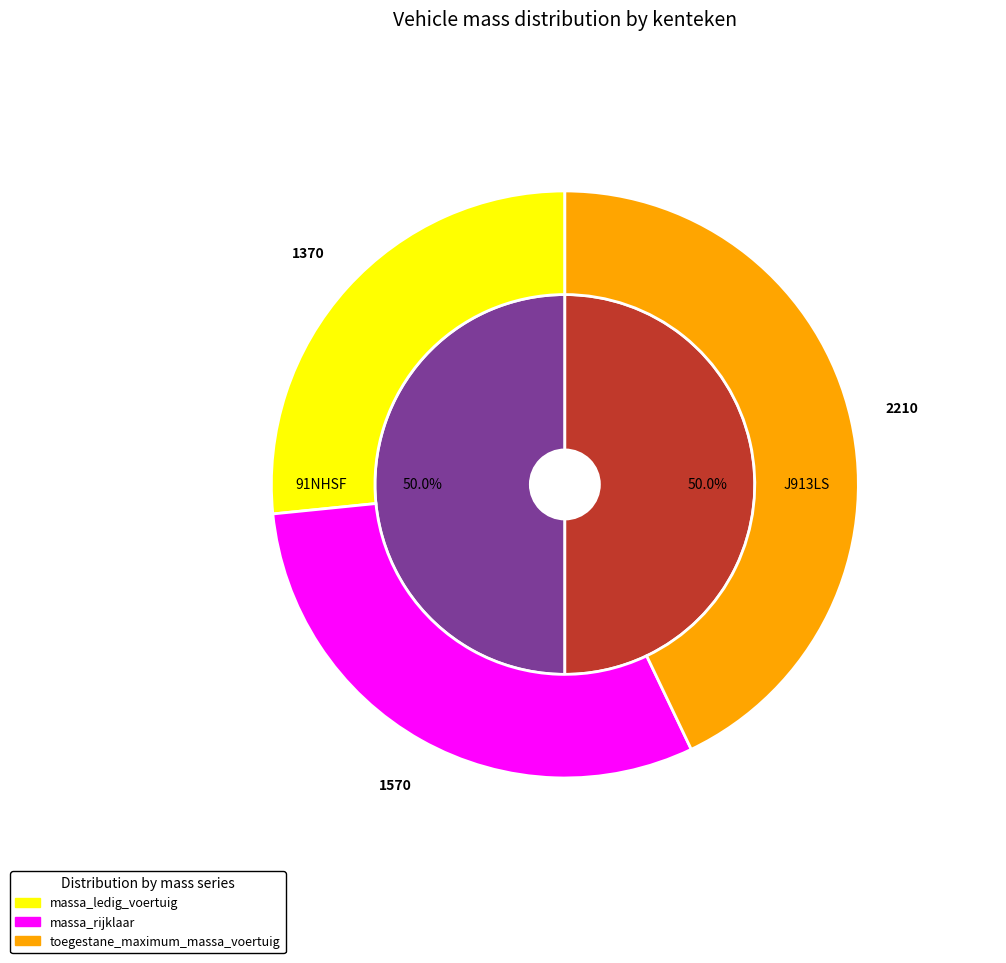

What is the smallest slice in the pie chart?

J913LS